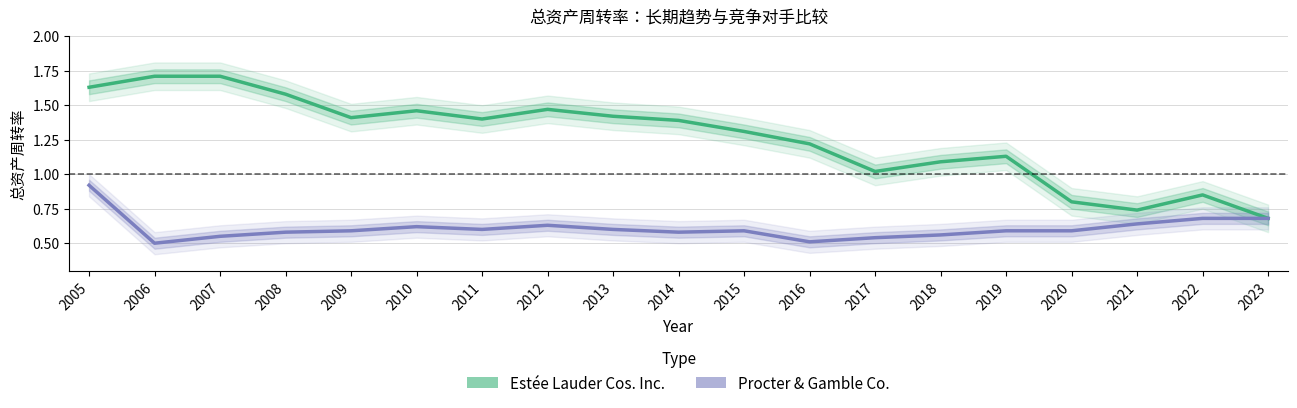

Rank the series at 2013 from highest to lowest value.

Estée Lauder Cos. Inc., Procter & Gamble Co.